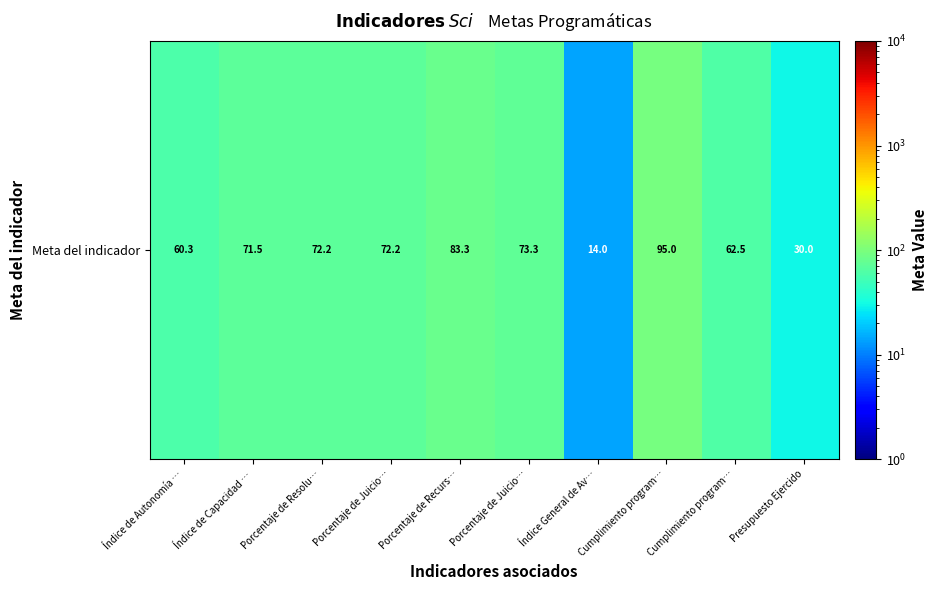

The value at Índice de Capacidad … is 71.5. True or false?

True